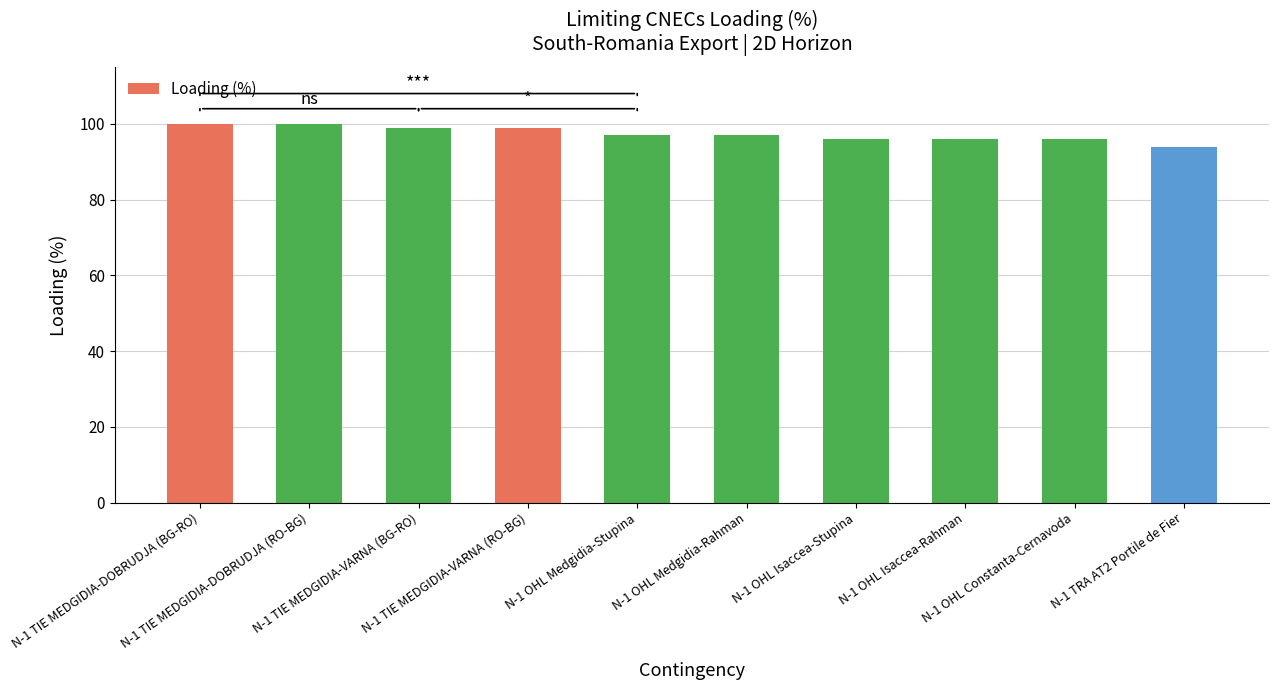

Rank the categories by value from highest to lowest.

N-1 TIE MEDGIDIA-DOBRUDJA (BG-RO), N-1 TIE MEDGIDIA-DOBRUDJA (RO-BG), N-1 TIE MEDGIDIA-VARNA (BG-RO), N-1 TIE MEDGIDIA-VARNA (RO-BG), N-1 OHL Medgidia-Stupina, N-1 OHL Medgidia-Rahman, N-1 OHL Isaccea-Stupina, N-1 OHL Isaccea-Rahman, N-1 OHL Constanta-Cernavoda, N-1 TRA AT2 Portile de Fier